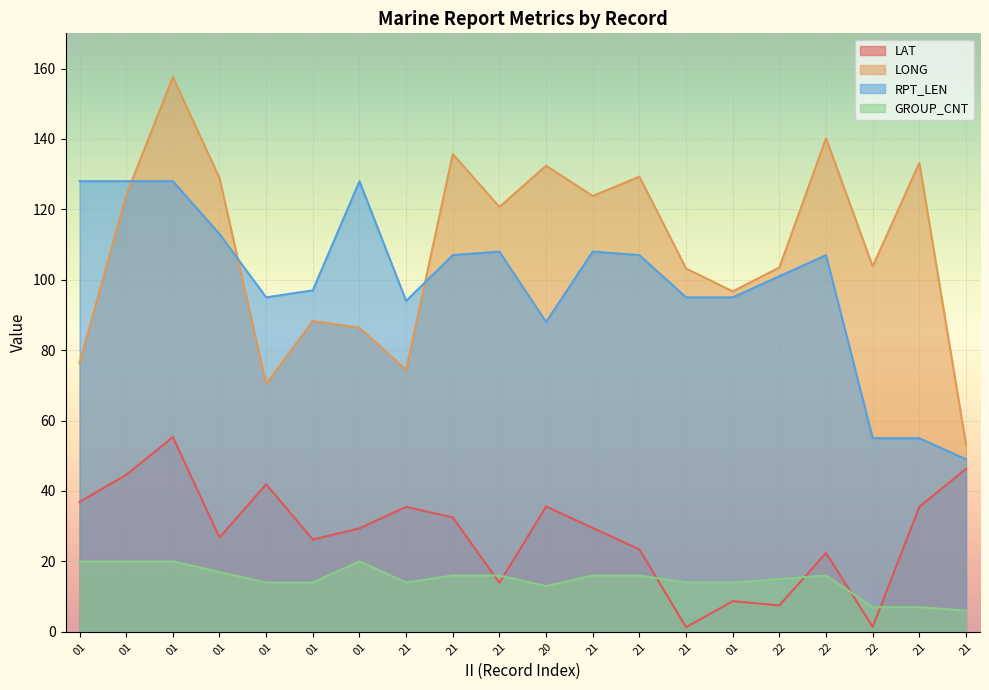

At which label does LONG first exceed 120?

01